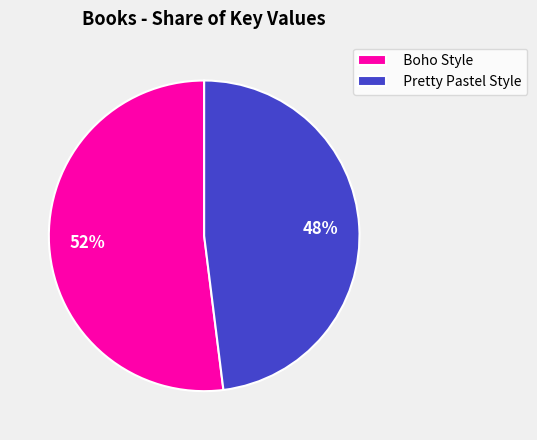

To the nearest percent, what is the combined percentage of Boho Style and Pretty Pastel Style?

100%